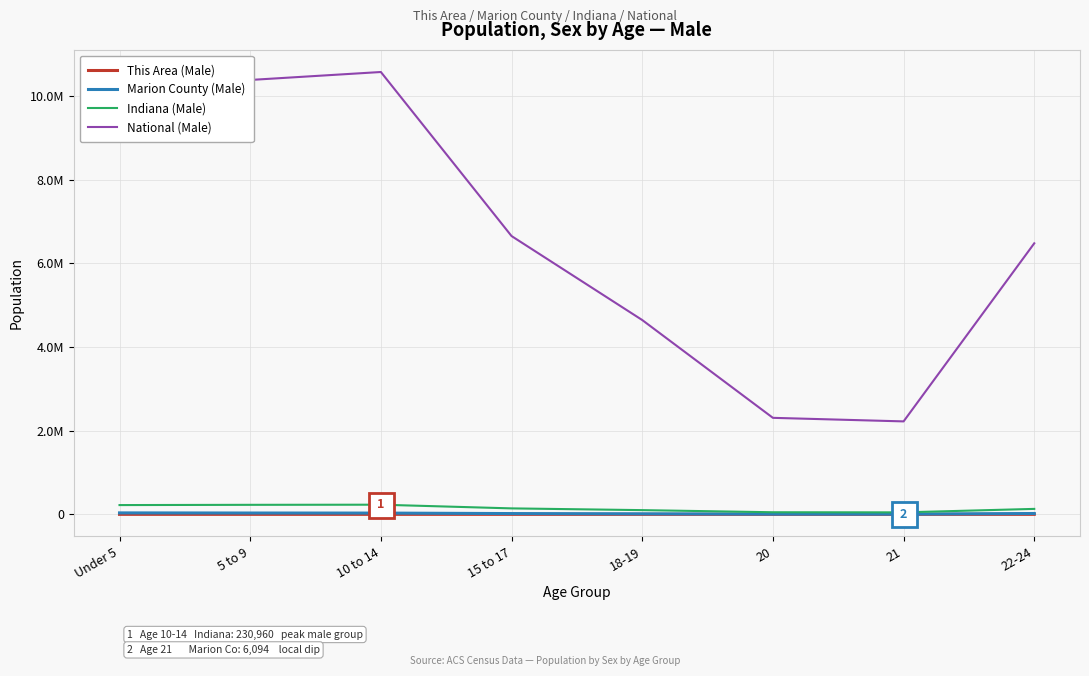

What are all the series names shown in the legend?

This Area (Male), Marion County (Male), Indiana (Male), National (Male)